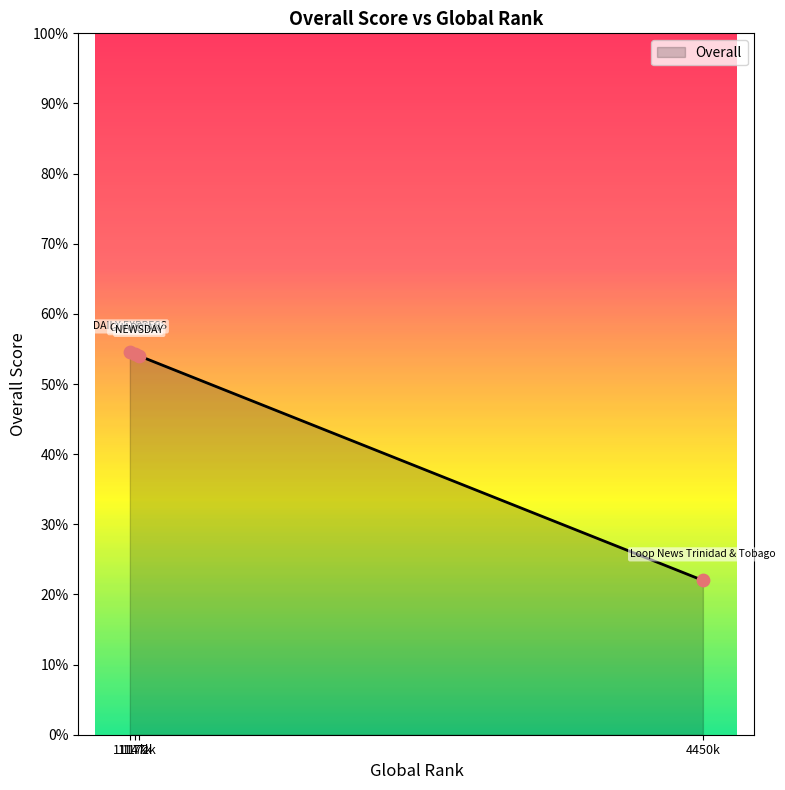

True or false: there are more than 2 points higher than both neighbors.

False